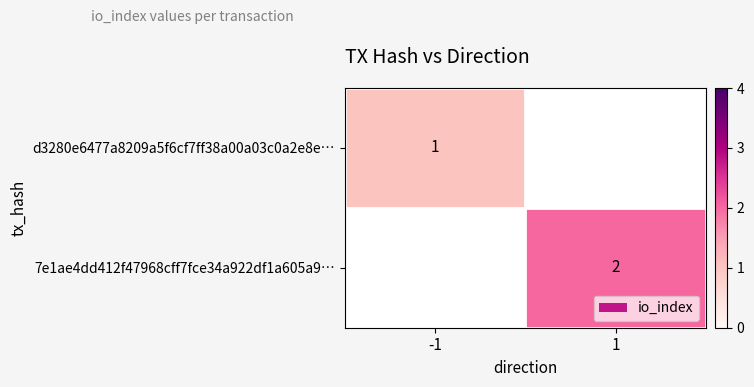

What is the greatest value displayed?

2.0